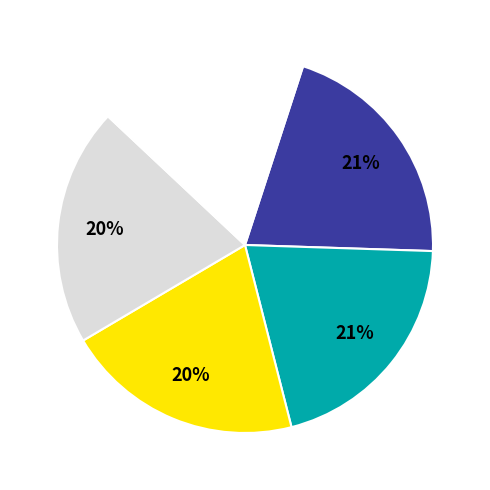

To the nearest percent, what is the average slice percentage?

20%